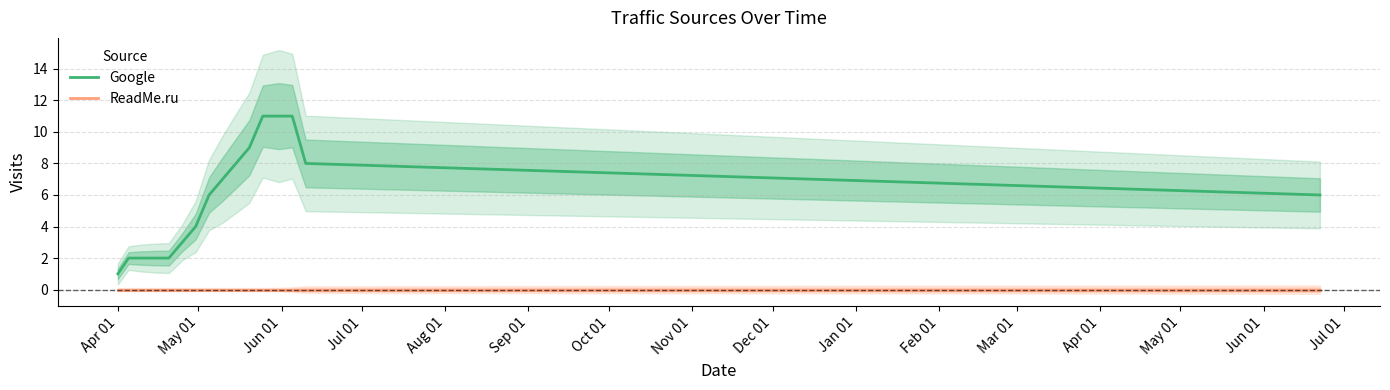

Which series has the widest spread of values?

Google